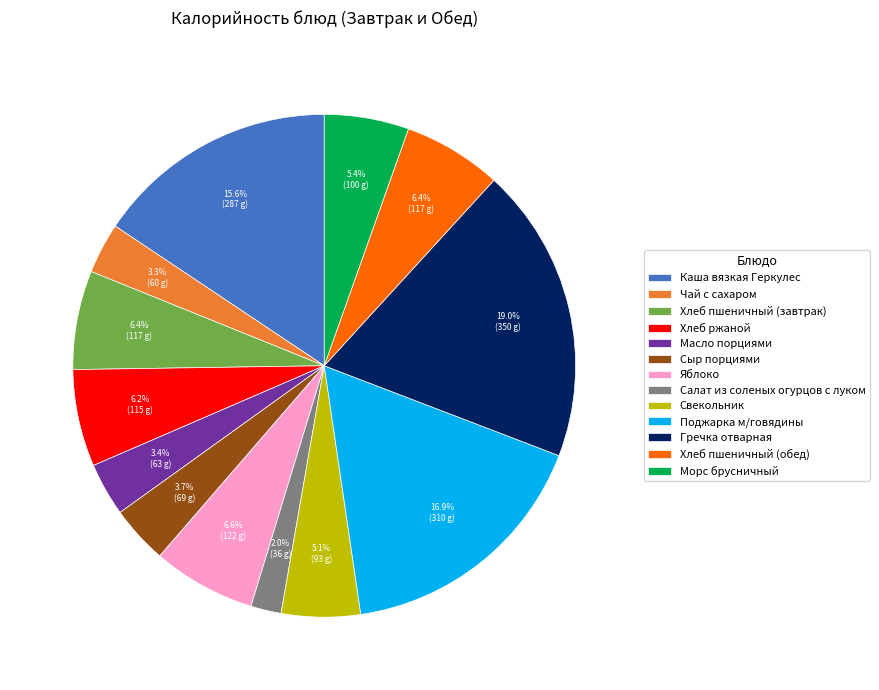

Does Чай с сахаром represent more than half of the total?

No